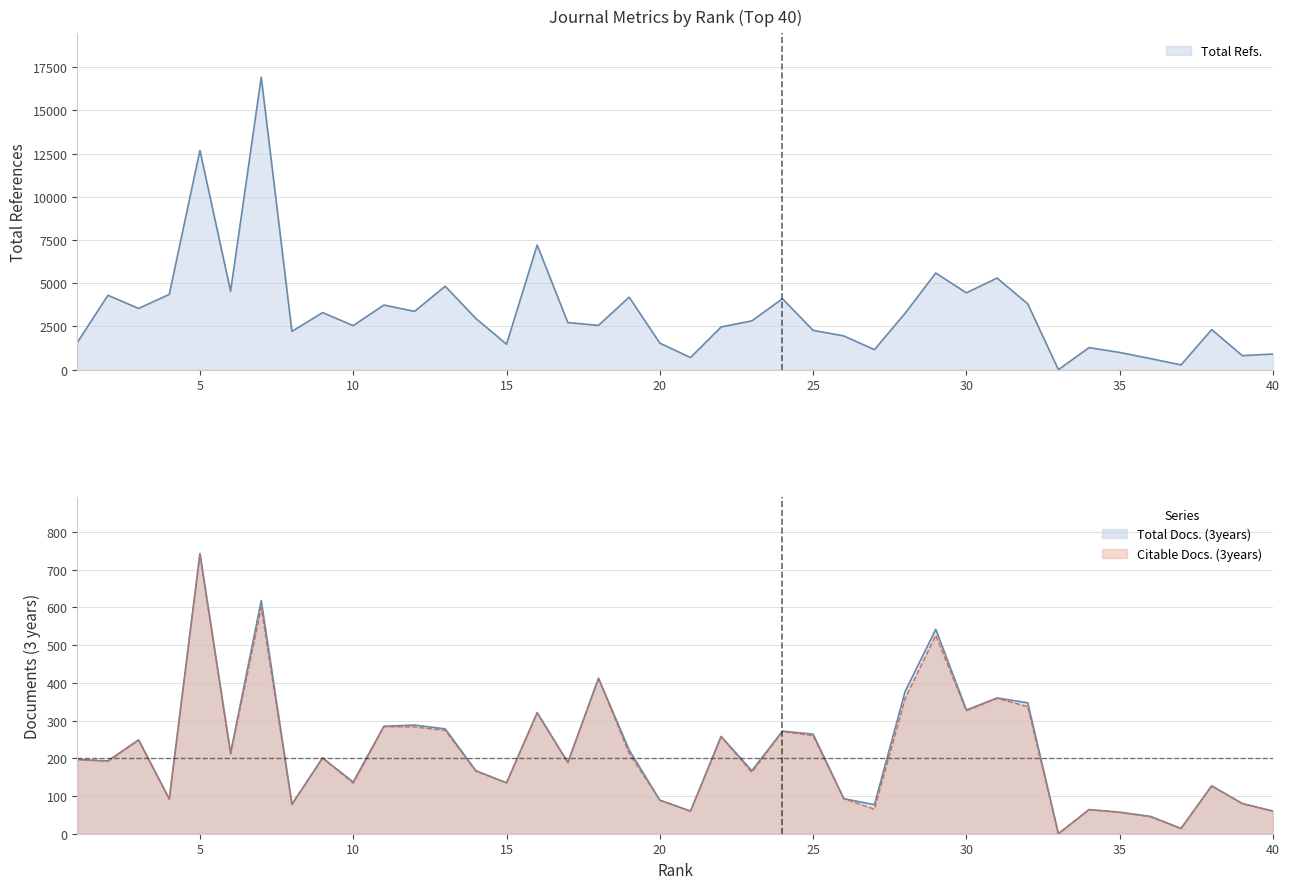

What value does the Total Docs. (3years) series have at 13, to the nearest 50?

300